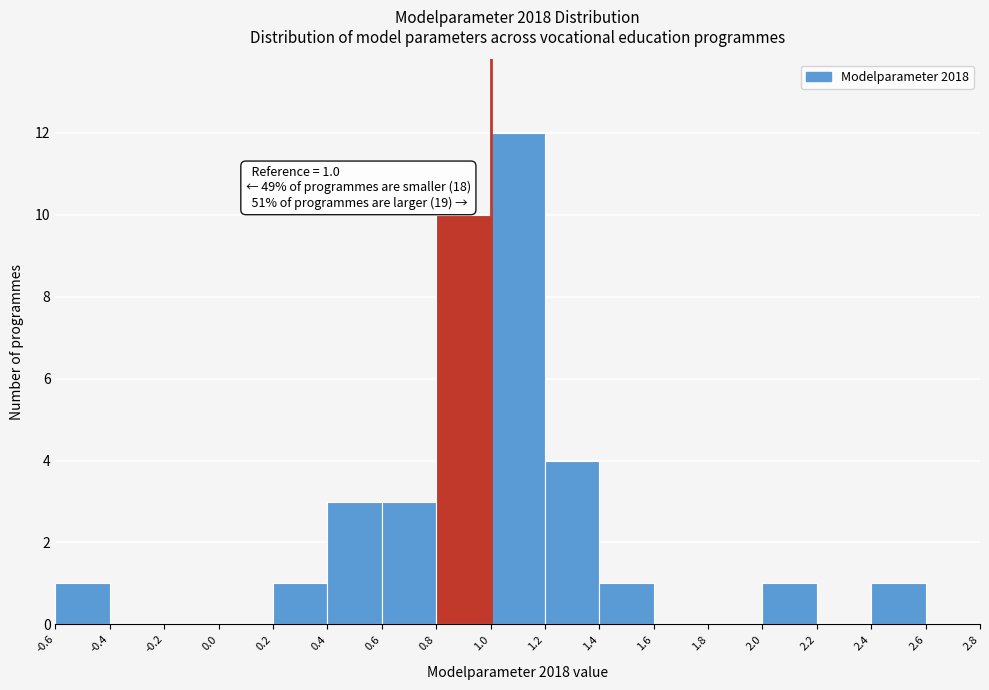

Which range on the x-axis has the tallest bar?

1.0 to 1.2